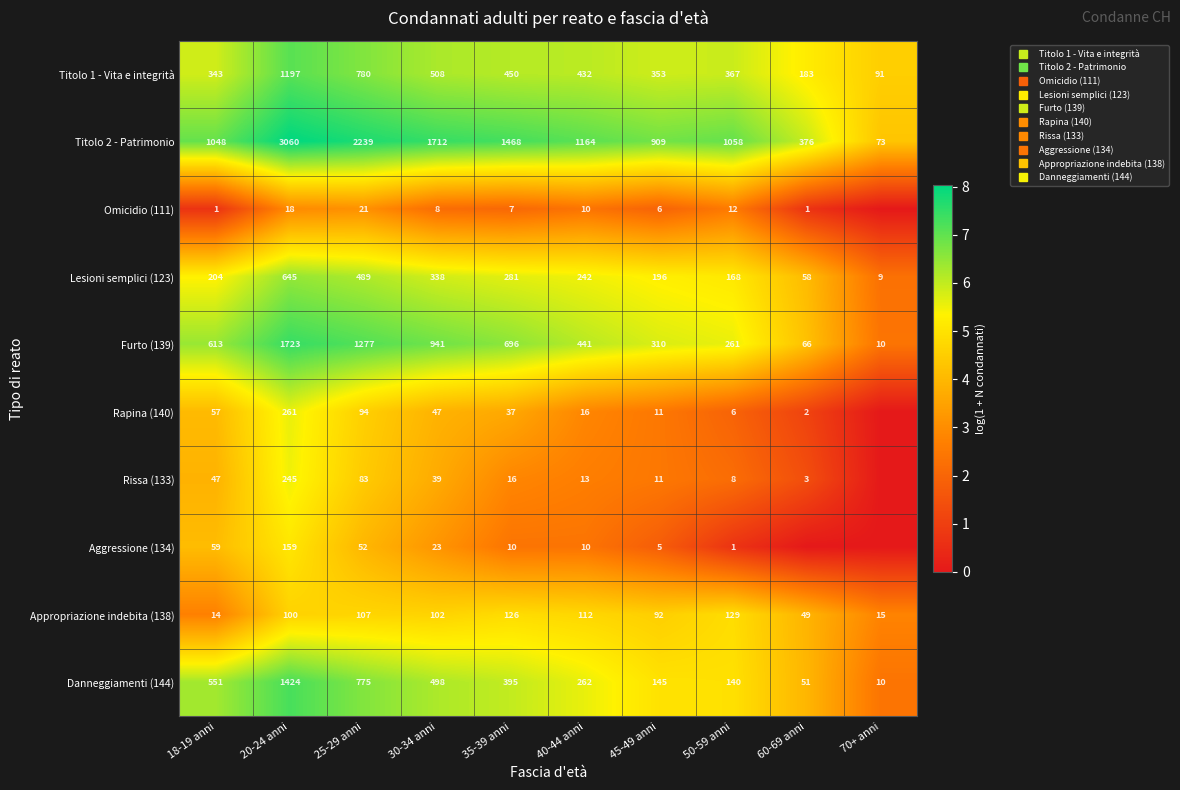

The Rapina (140) series shows 2.8 at 40-44 anni. True or false?

True